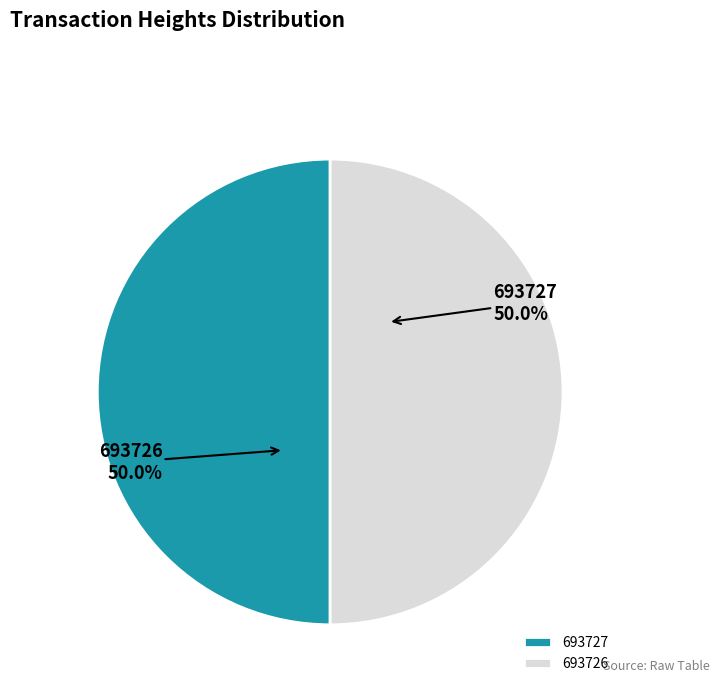

Is the sum of 693727 and 693726 greater than half?

Yes